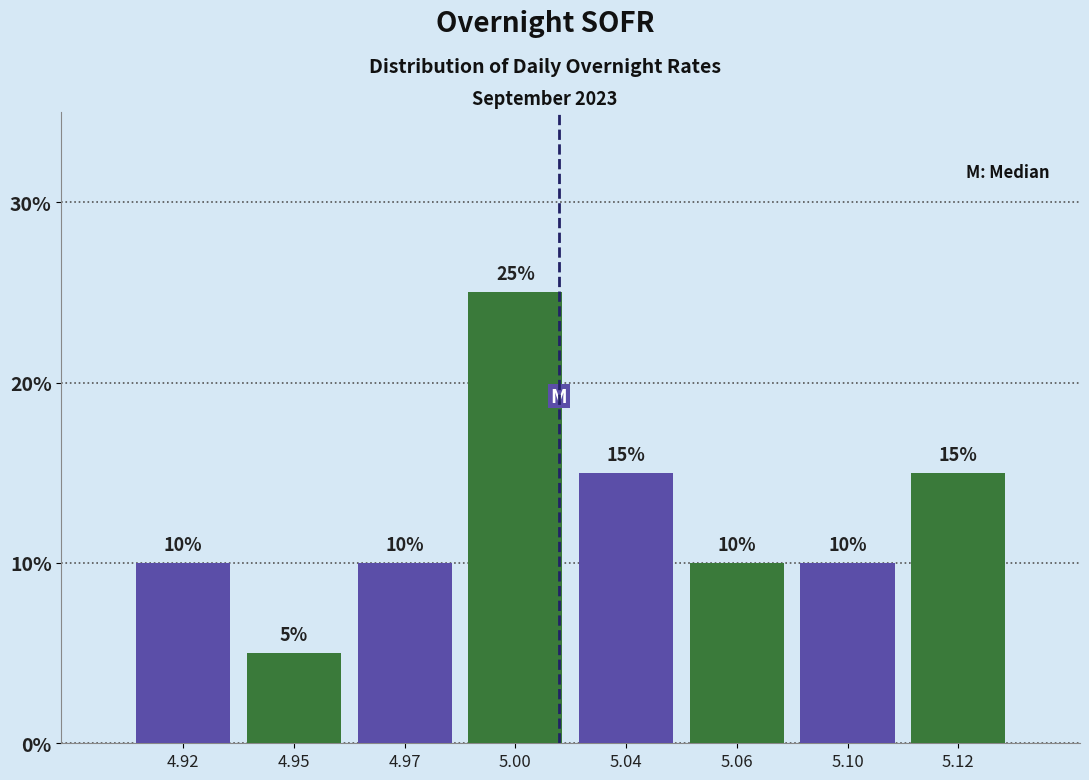

Reading left to right, list all the values displayed in this chart.

10	5	10	25	15	10	10	15